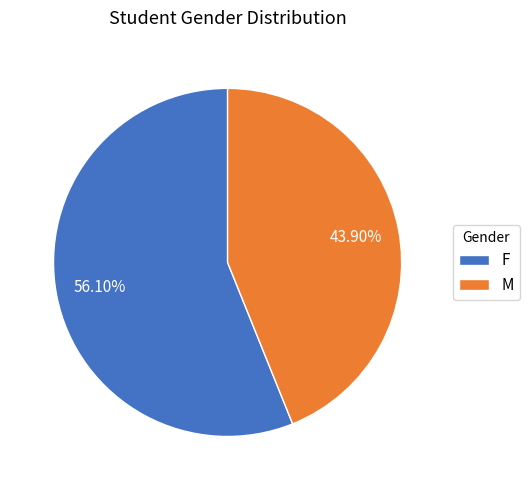

Rank the categories by value from highest to lowest.

F, M